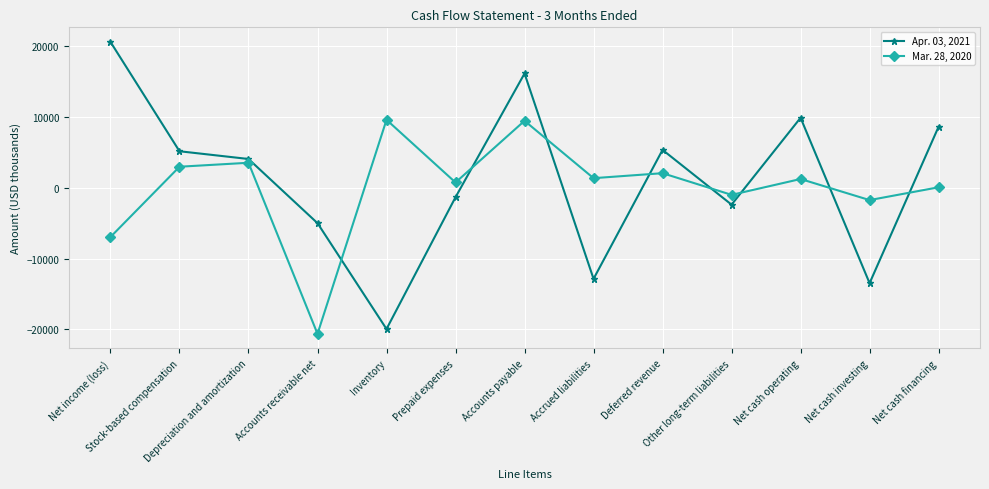

What is the approximate value of Mar. 28, 2020 at Inventory?

9614